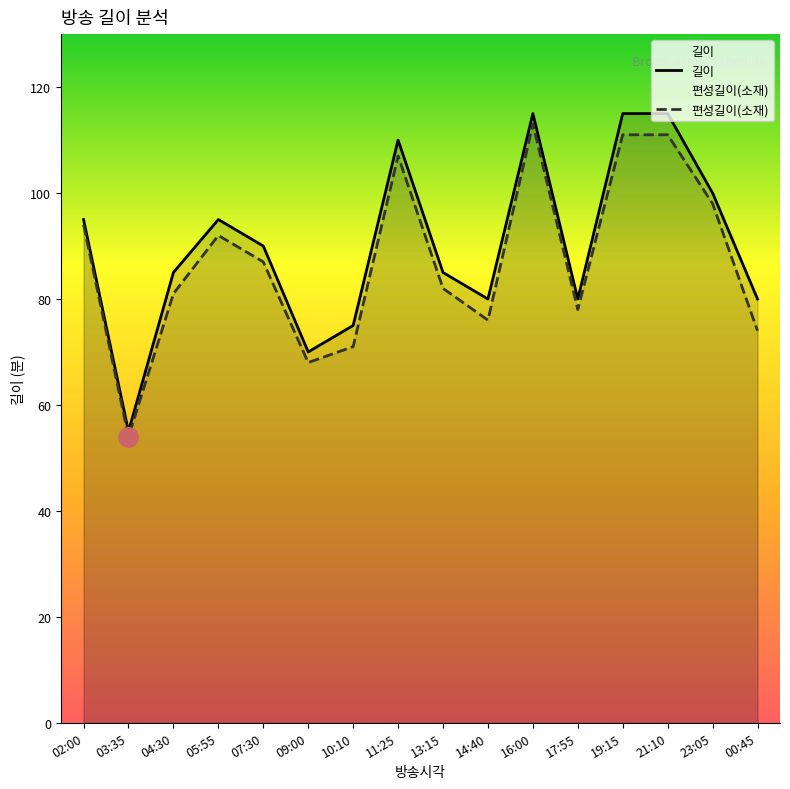

Which category has the lowest value across all series?

03:35